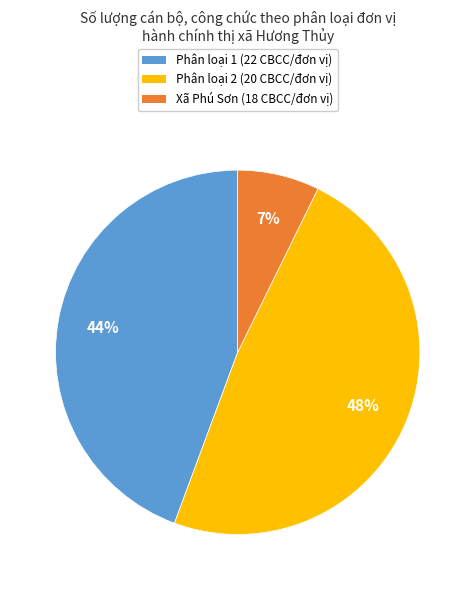

To the nearest percent, what is the difference between the largest and smallest slice percentages?

41%